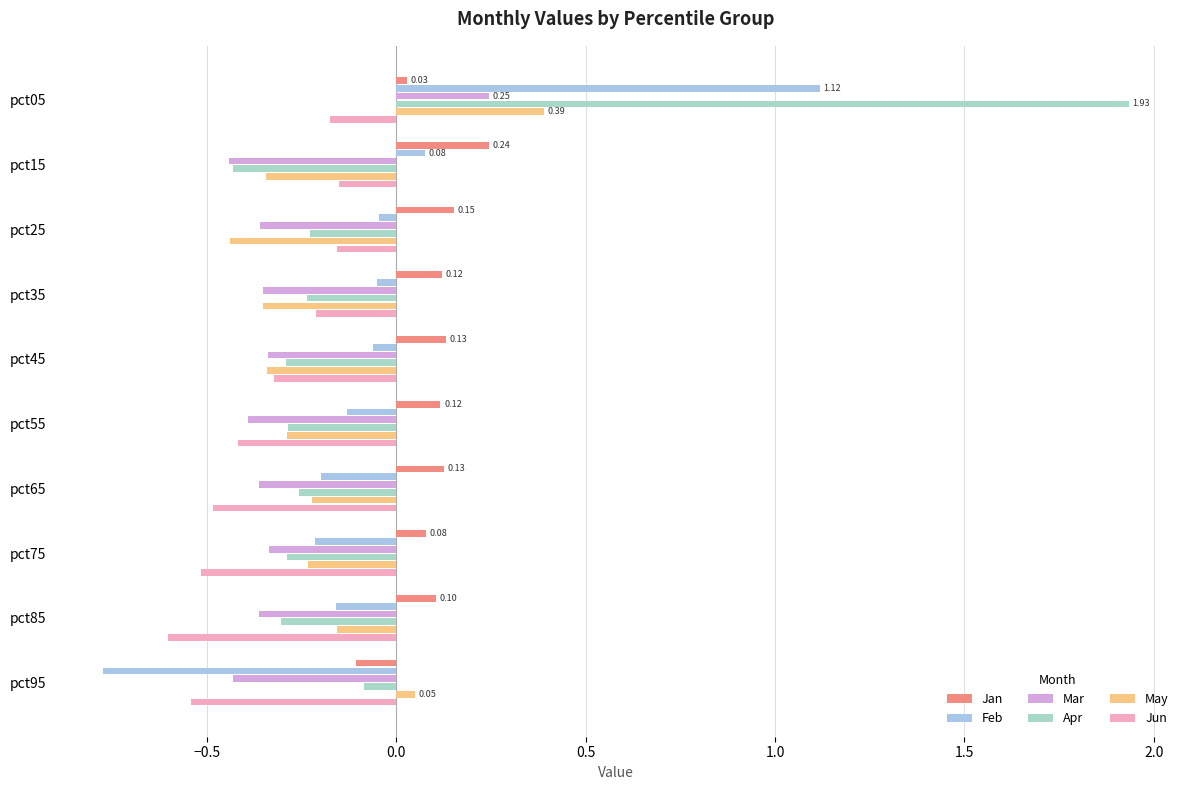

What are all the series names shown in the legend?

Jan, Feb, Mar, Apr, May, Jun